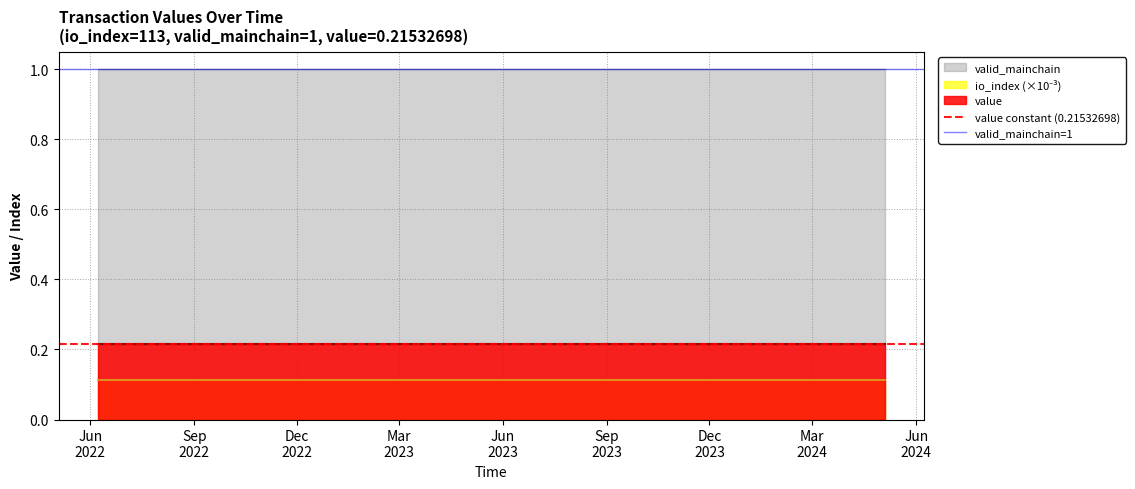

True or false: value and valid_mainchain intersect in this chart.

False